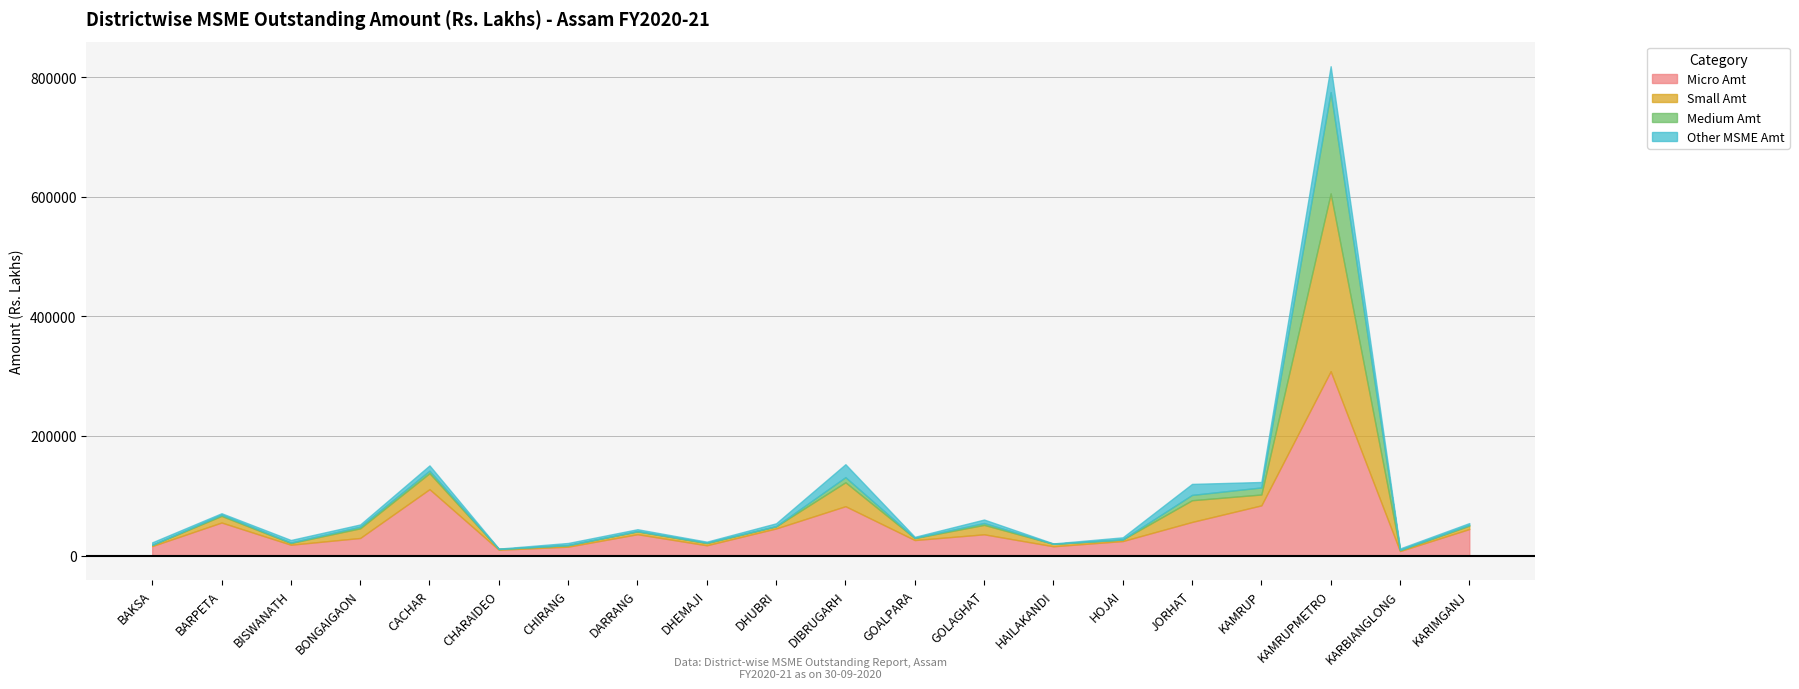

Reading left to right, list all the values displayed in this chart.

Micro Amt: 15952.7	55390.1	18229.5	29519.6	111137.2	9809.6	14978.3	35810.6	17265.0	45413.5	82649.8	26037.0	35661.1	15614.4	24352.3	56307.1	84039.4	308405.5	7641.7	44483.6
Small Amt: 1907.1	11042.7	2862.9	16120.3	26733.7	1269.6	2617.2	4741.3	3731.4	3568.6	40030.0	3290.6	15779.5	4081.5	2621.4	36340.0	18194.8	297379.1	1549.8	5610.4
Medium Amt: 108.9	1974.2	814.0	2728.0	4178.7	42.0	1.0	345.4	661.4	334.9	8557.6	336.0	3100.4	48.2	63.5	8904.5	11765.0	169435.6	387.0	1303.3
Other MSME Amt: 4283.1	2495.3	4247.4	3753.0	8849.2	635.2	3587.8	3276.9	1703.0	4762.2	21658.9	1764.7	5820.1	662.5	3548.6	18405.6	9158.9	43284.0	2410.3	3042.4